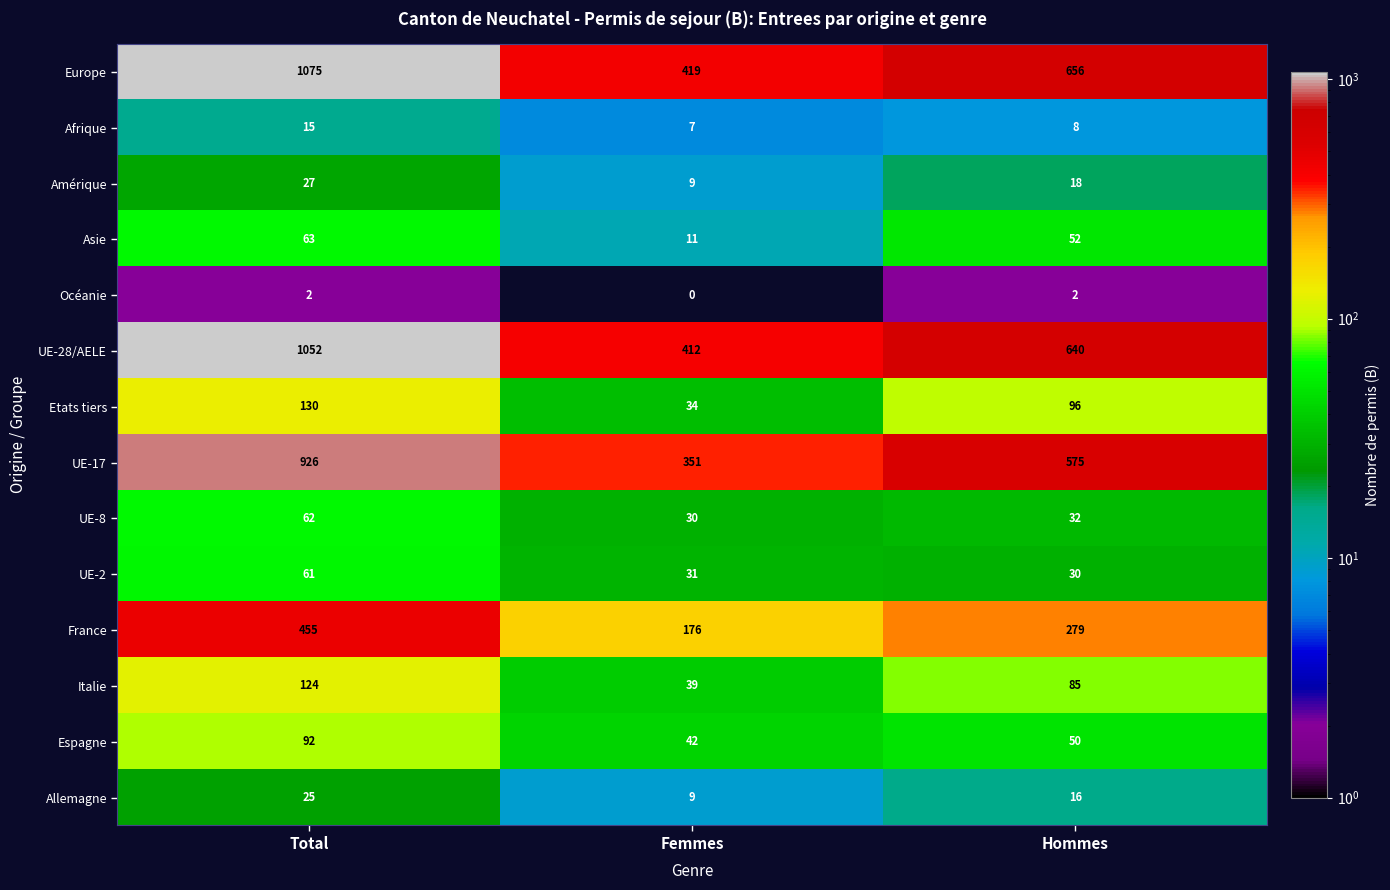

Is the value of UE-17 at Femmes greater than the value of Etats tiers at Hommes?

Yes